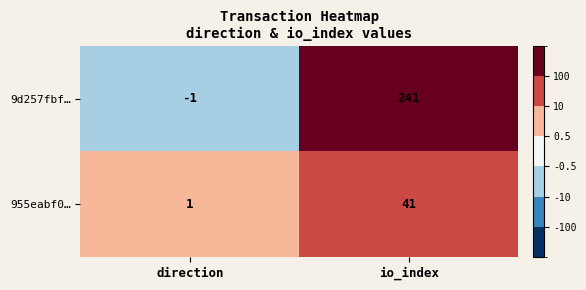

At which category is the sum across all series the highest?

io_index